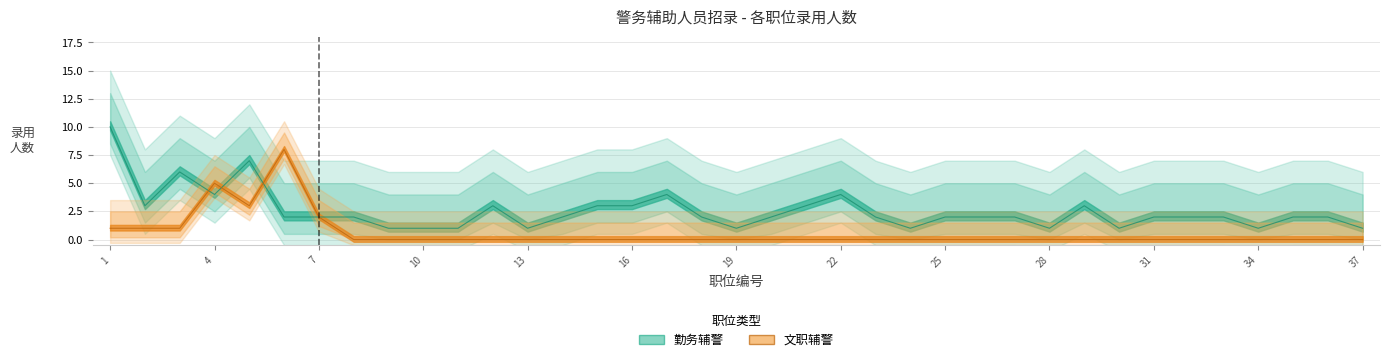

How many interior local valleys (lower than both neighbors) does the data have?

8